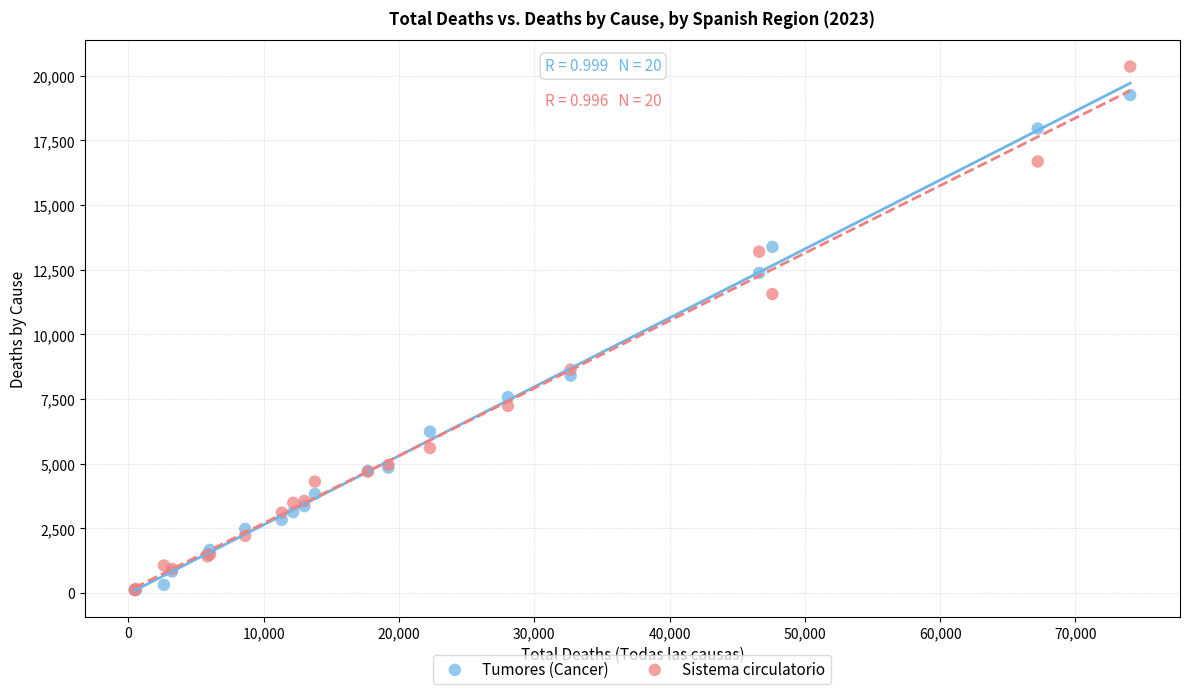

Which series has the largest Y range (max minus min)?

Sistema circulatorio